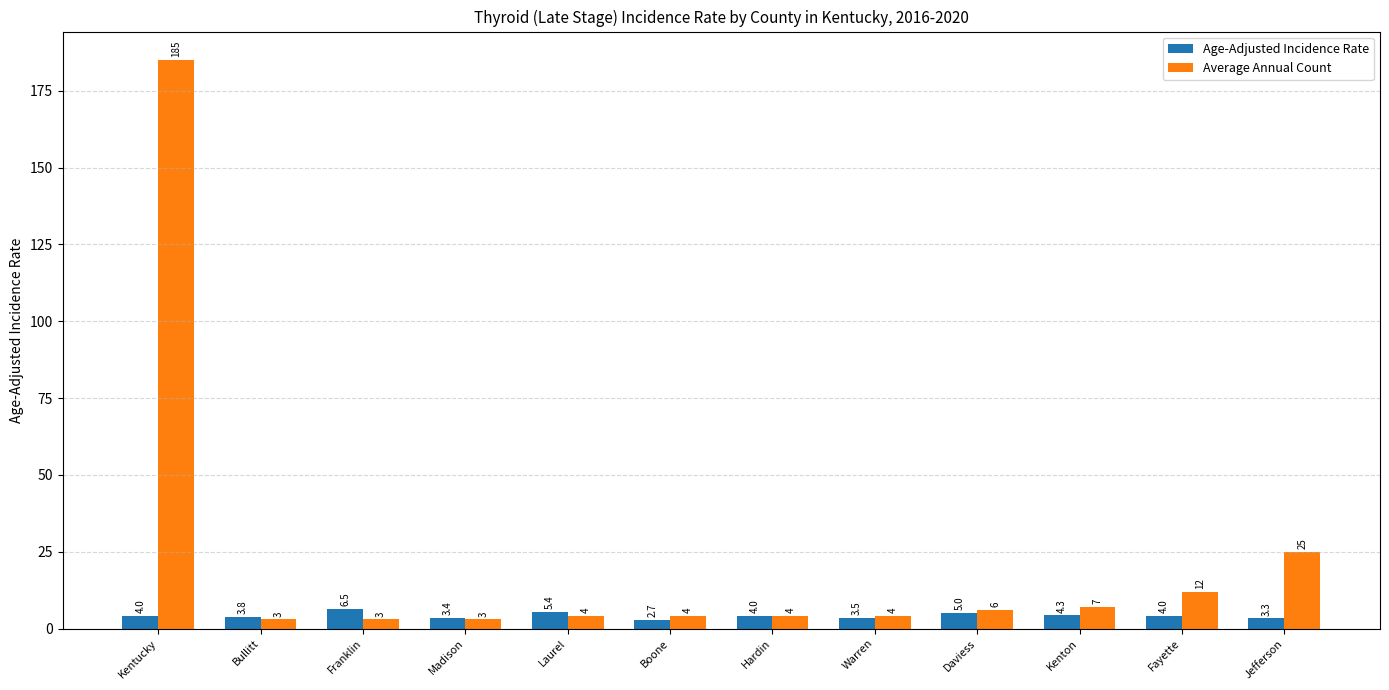

At which label does Average Annual Count reach its peak?

Kentucky